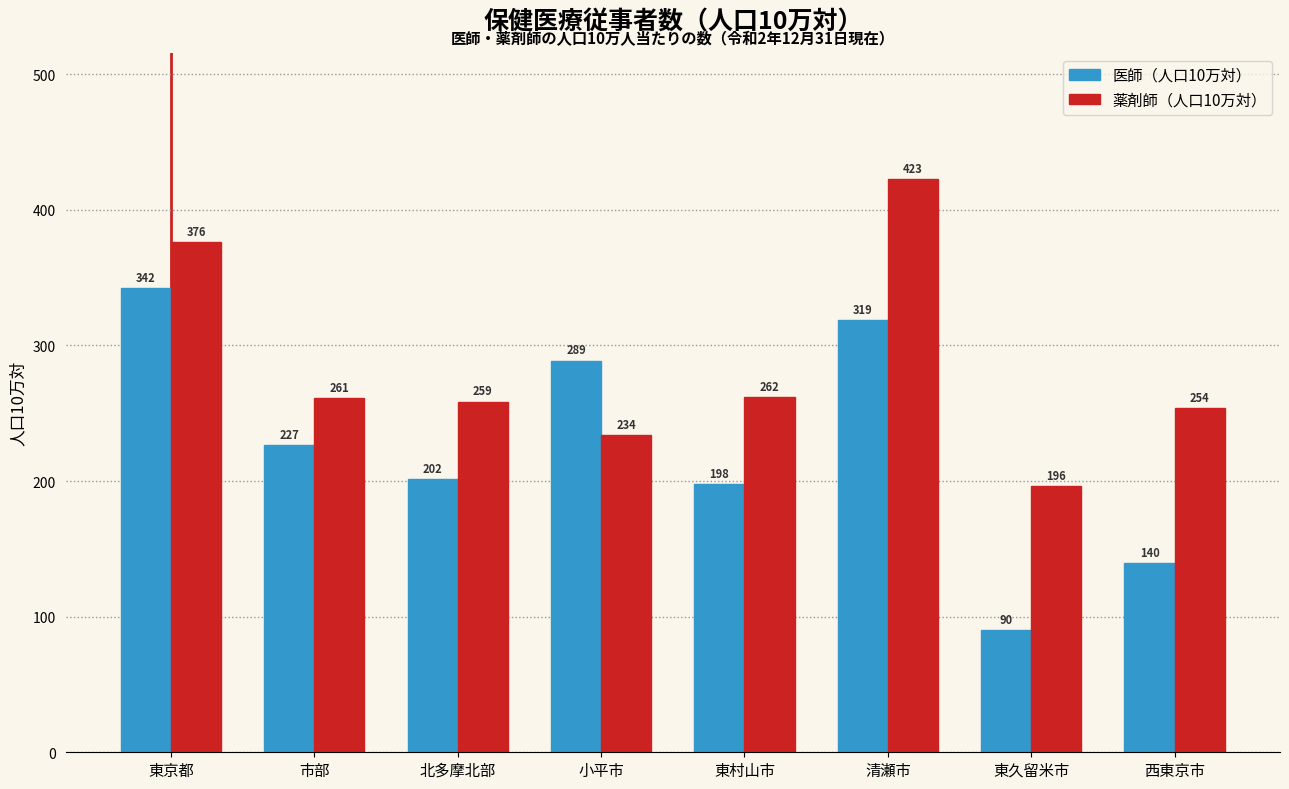

At 西東京市, list the series in order from largest to smallest.

薬剤師（人口10万対）, 医師（人口10万対）